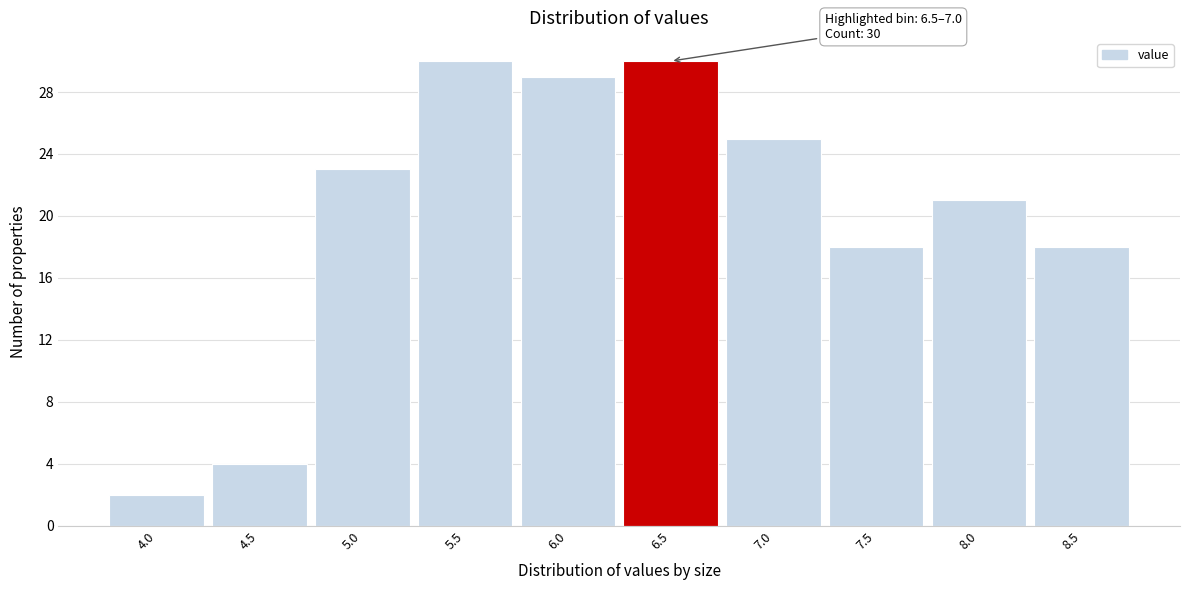

Reading right to left, extract all data points from this chart.

8.5=18	8.0=21	7.5=18	7.0=25	6.5=30	6.0=29	5.5=30	5.0=23	4.5=4	4.0=2